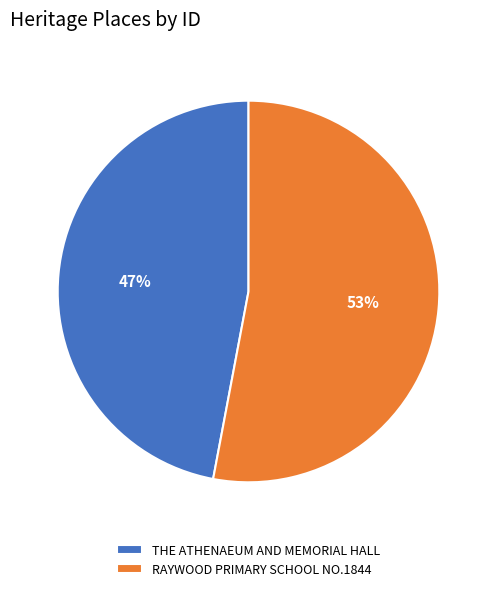

Between RAYWOOD PRIMARY SCHOOL NO.1844 and THE ATHENAEUM AND MEMORIAL HALL, which is larger?

RAYWOOD PRIMARY SCHOOL NO.1844